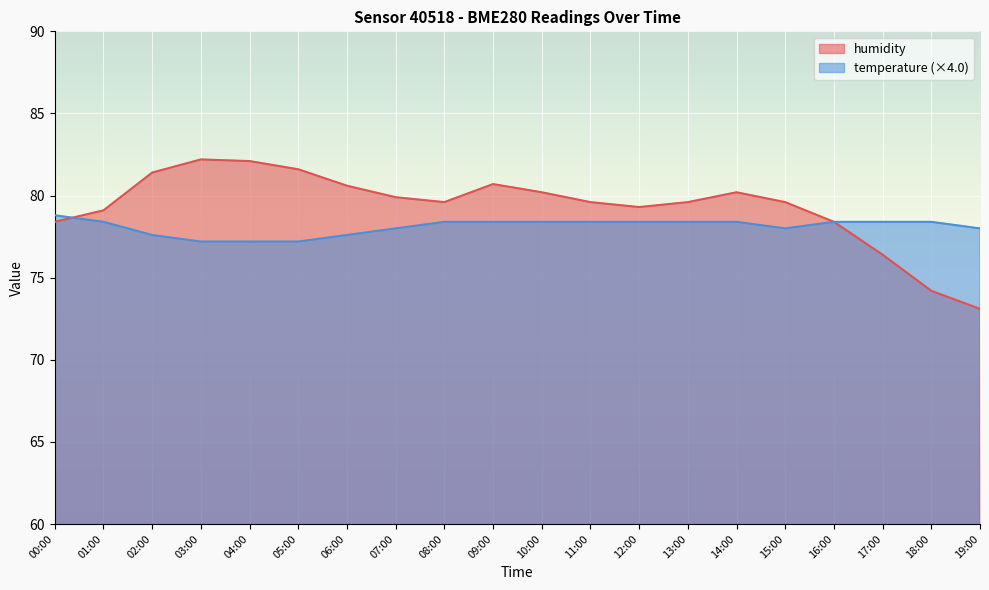

How many lines are shown in the chart?

2